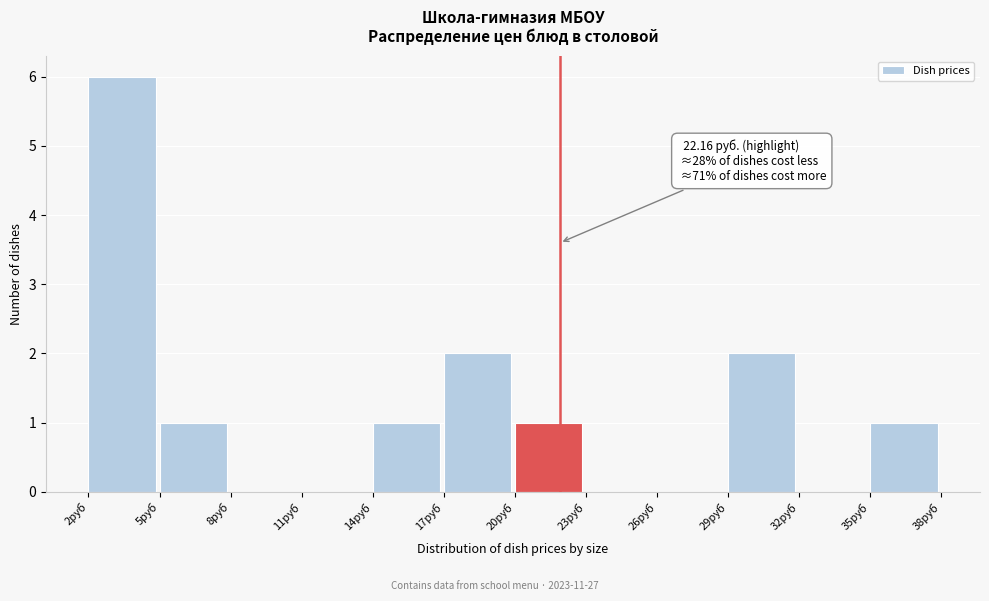

Over which range of the x-axis is the bar tallest?

2.0 to 5.0